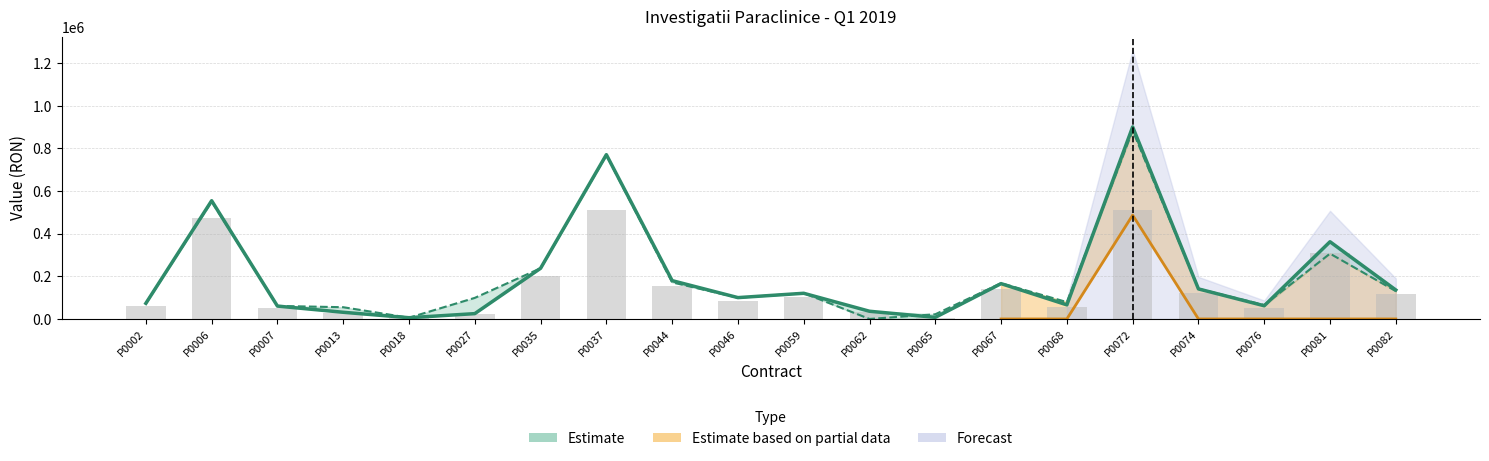

Does the chart contain stacked bars?

No